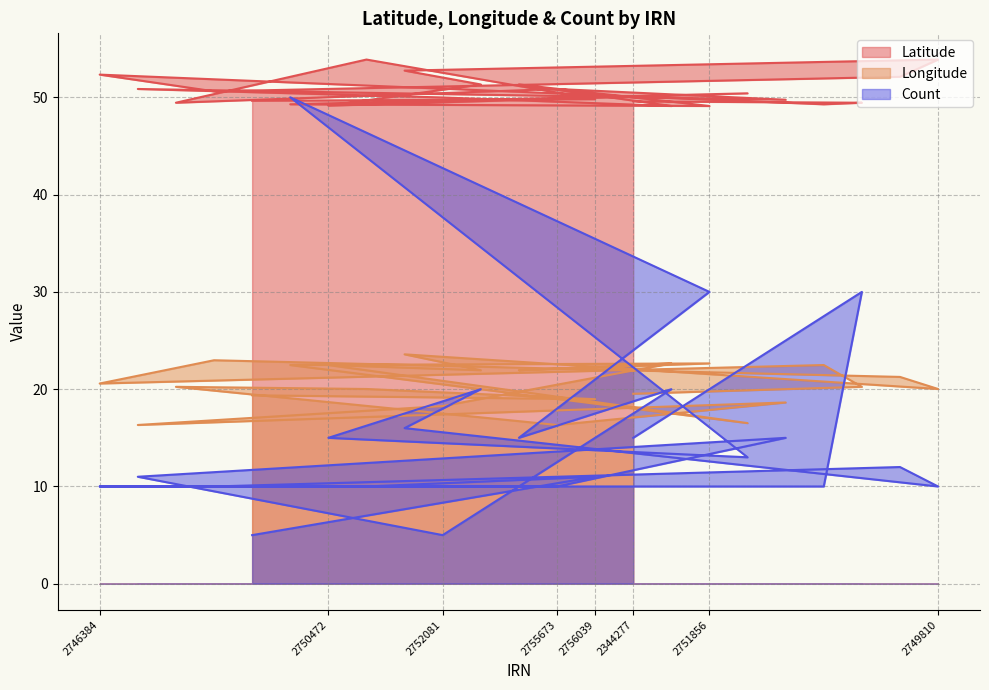

What is the label of the 9th point from the left?

2749829